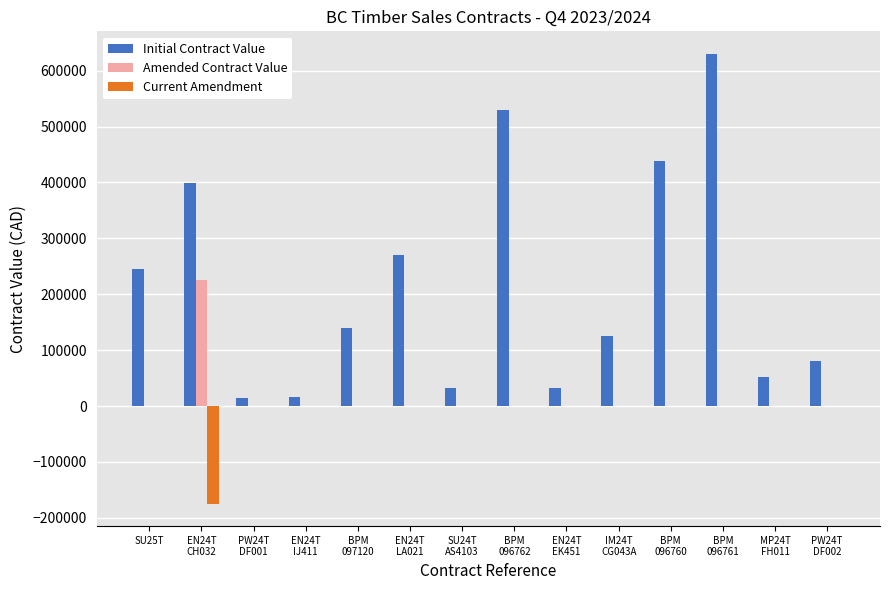

Is it true that Amended Contract Value equals 0.0 at BPM
096760?

True